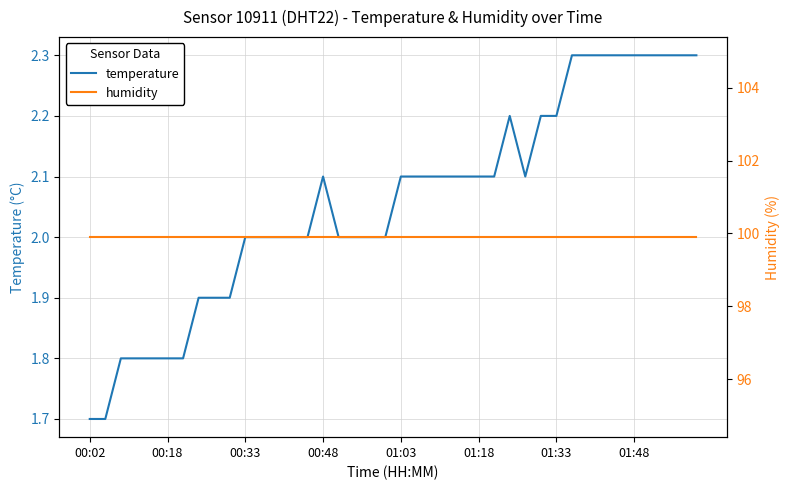

Which label corresponds to the largest value in the chart?

00:02